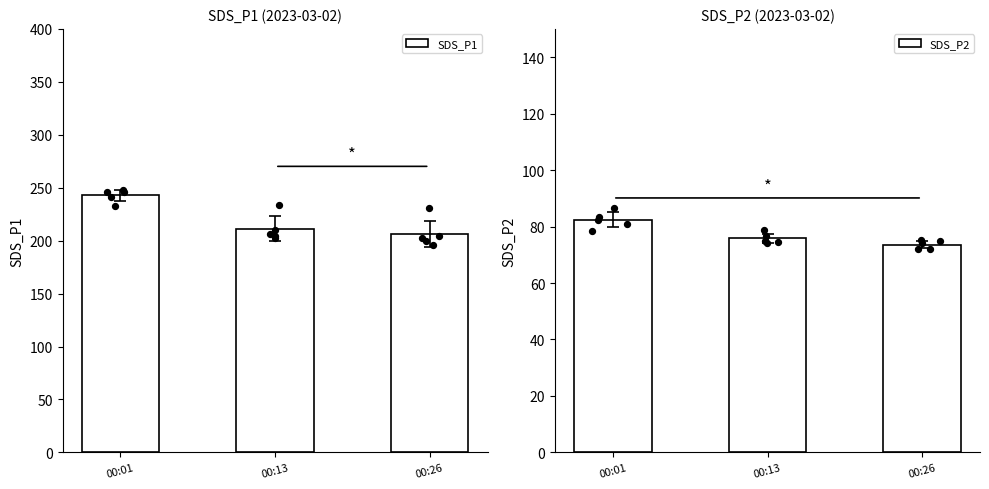

What is the total value across all series at 00:26?

280.1